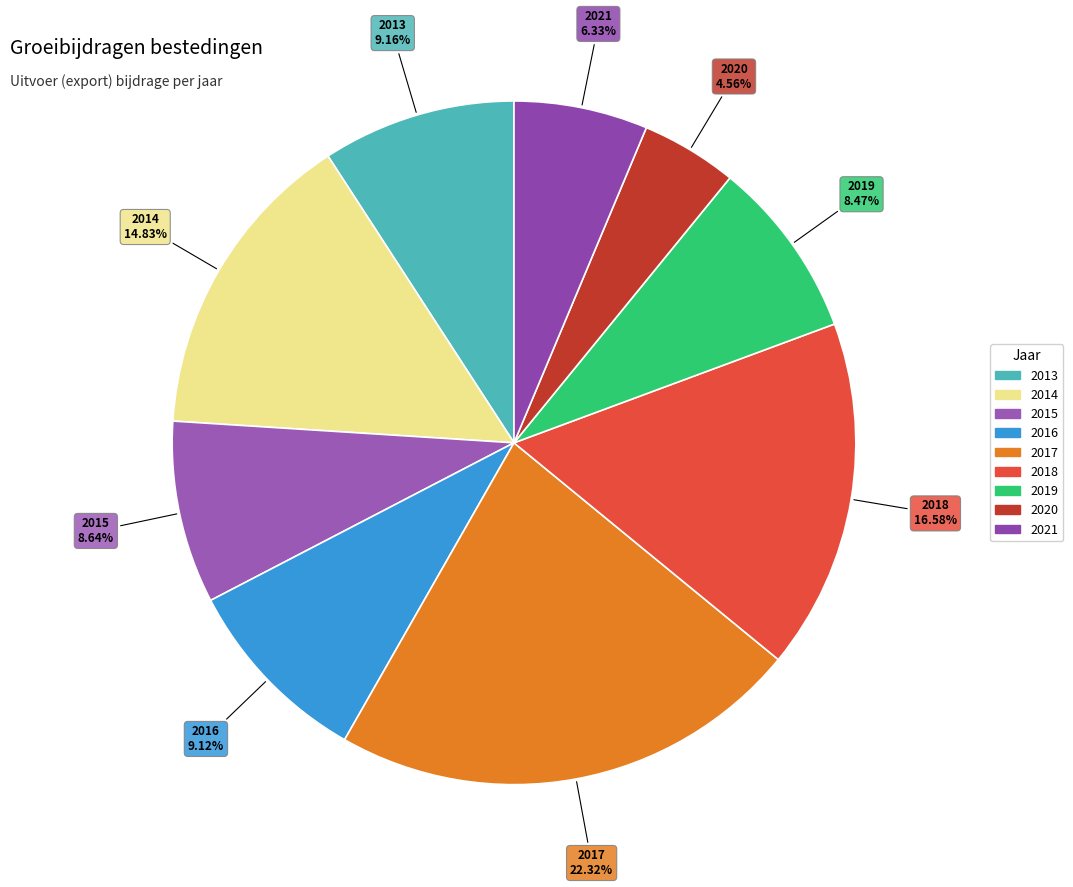

Which slice is the smallest?

2020